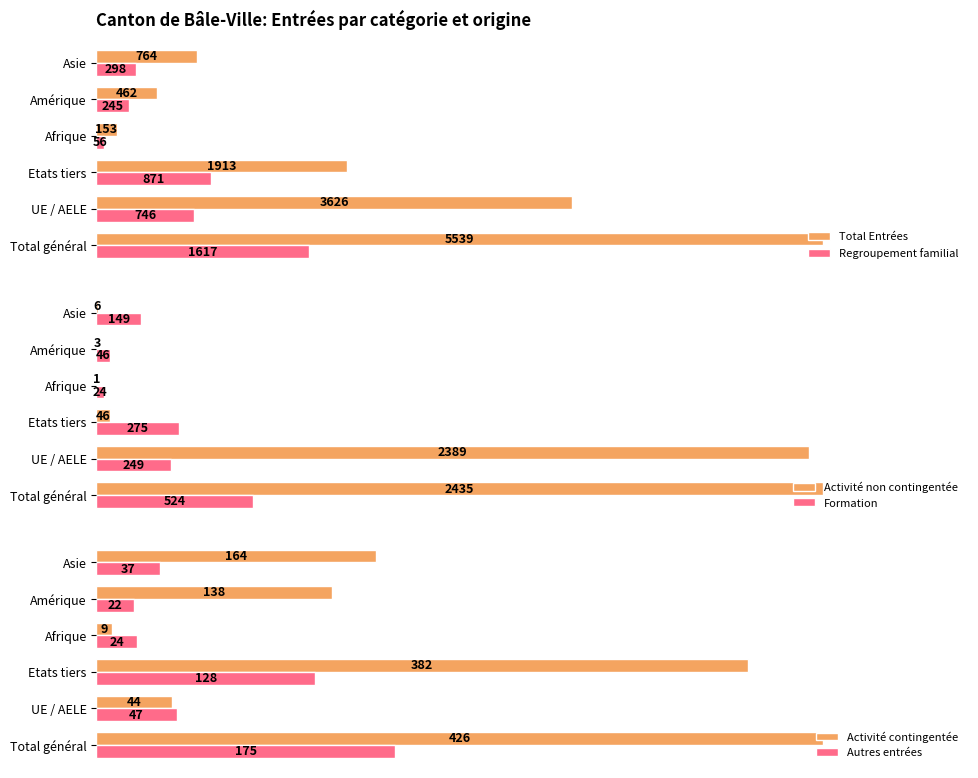

How many data points in Total Entrées are less than 1913?

3